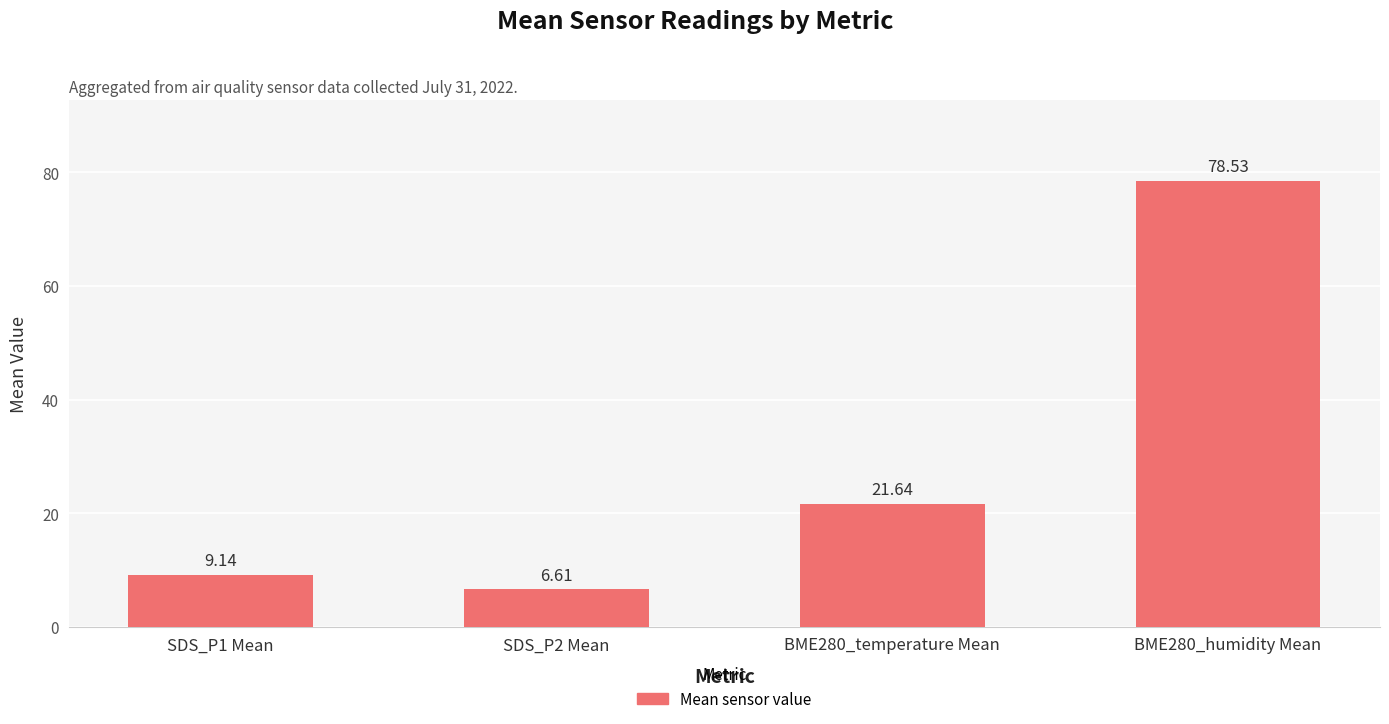

What is the value of the 3rd bar from the left?

21.6